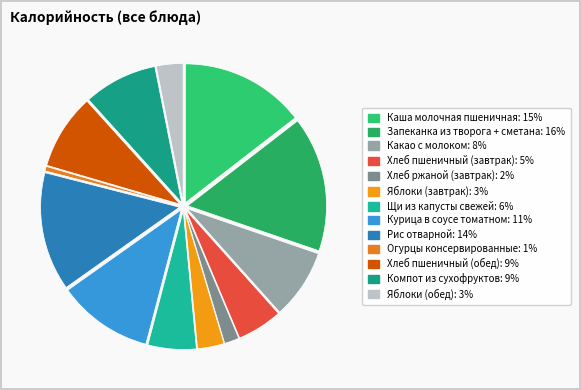

What percentage is the Огурцы консервированные slice, to the nearest percent?

1%